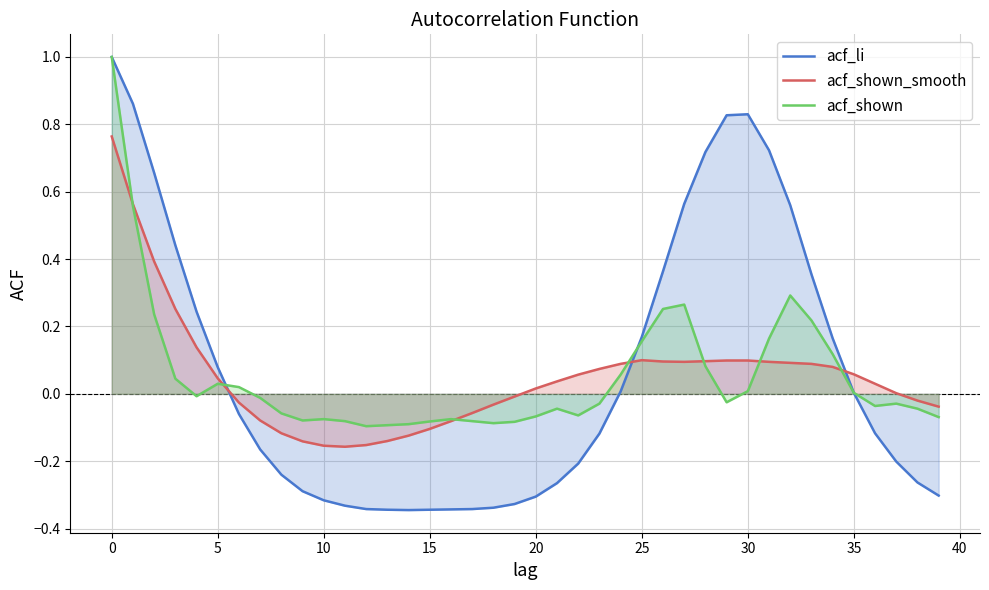

Is the value of acf_shown at 17 greater than the value of acf_shown_smooth at 30?

No